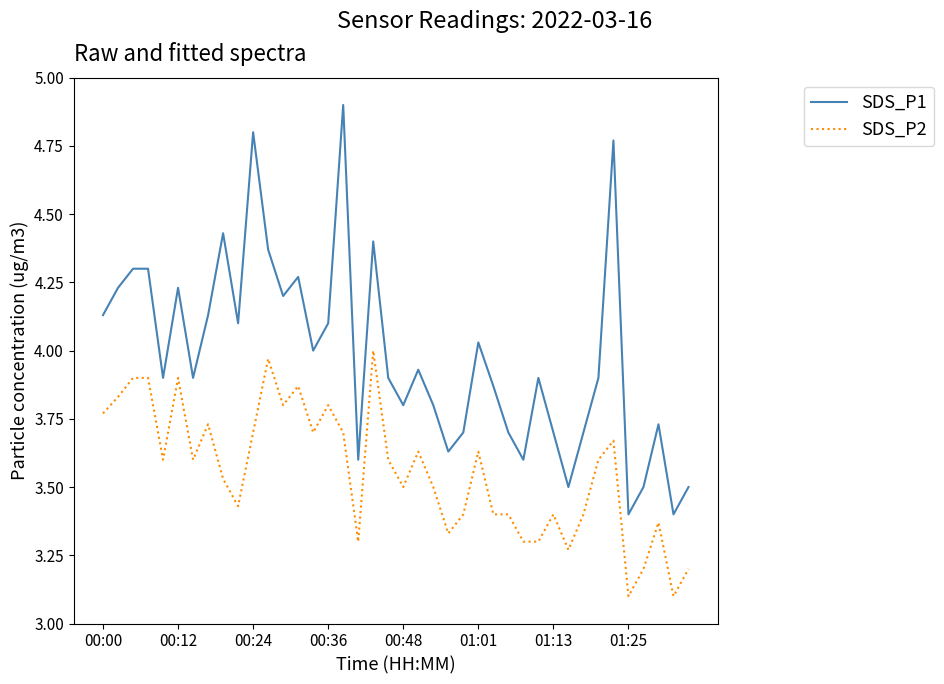

Which series has the largest range (max minus min)?

SDS_P1